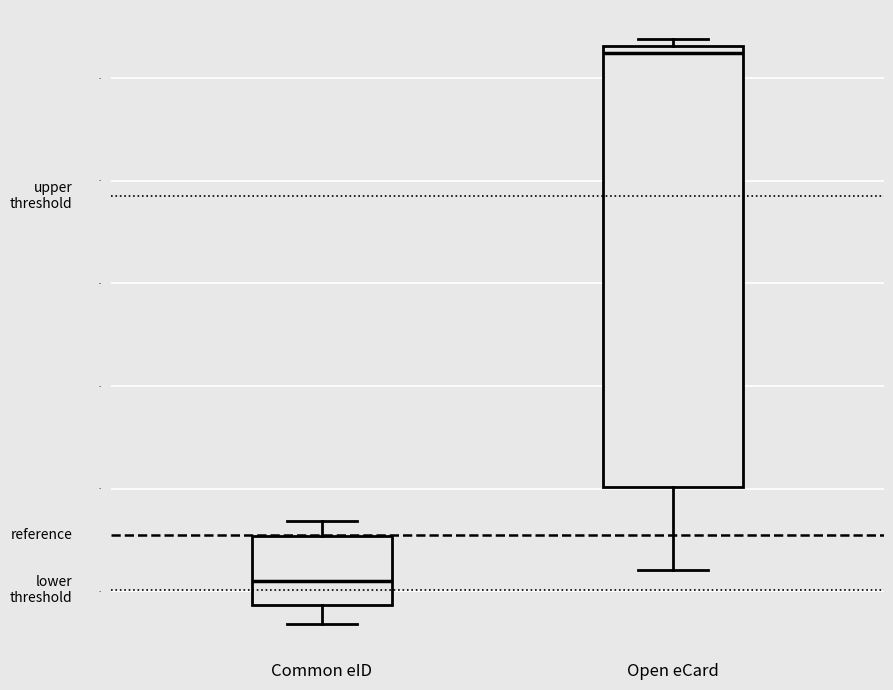

Where does the lower whisker of the box for Common eID end on the y-axis? The values are not printed on the chart, so give them approximately, as read against the axis.

270